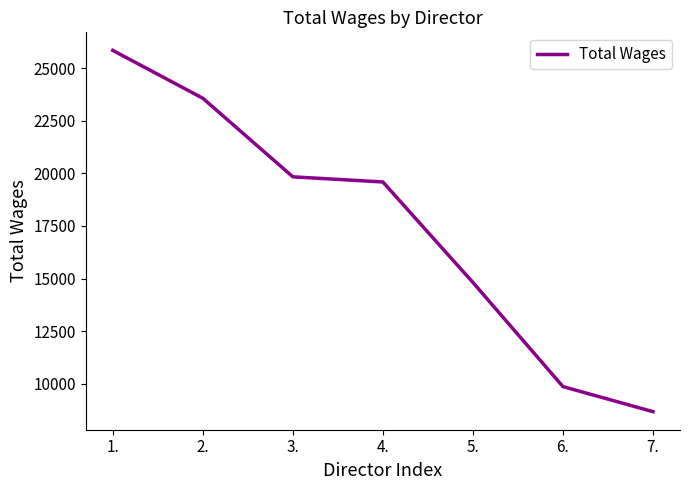

Which has a higher value, 4. or 5.?

4.